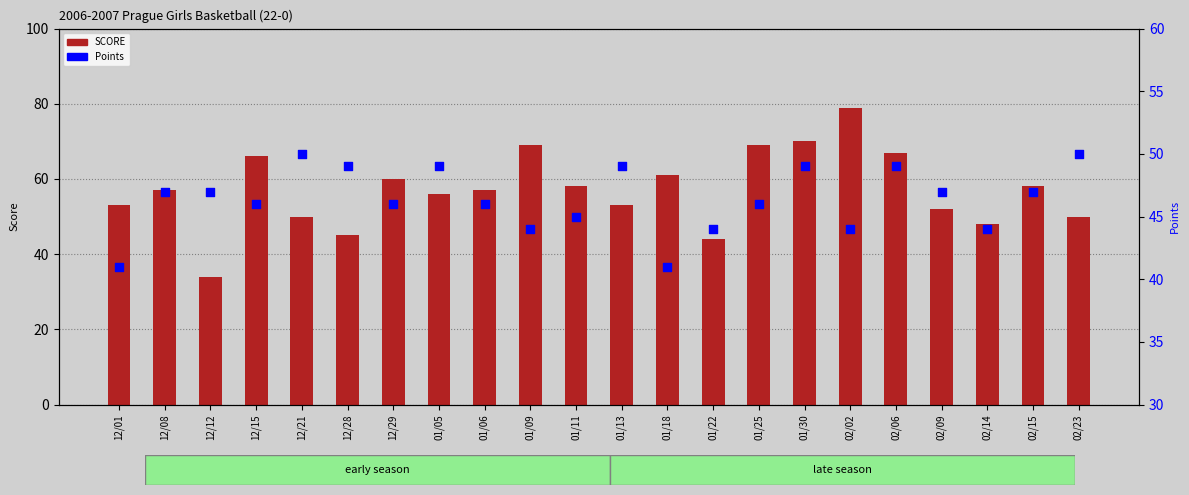

At how many categories does at least one series exceed 65?

6